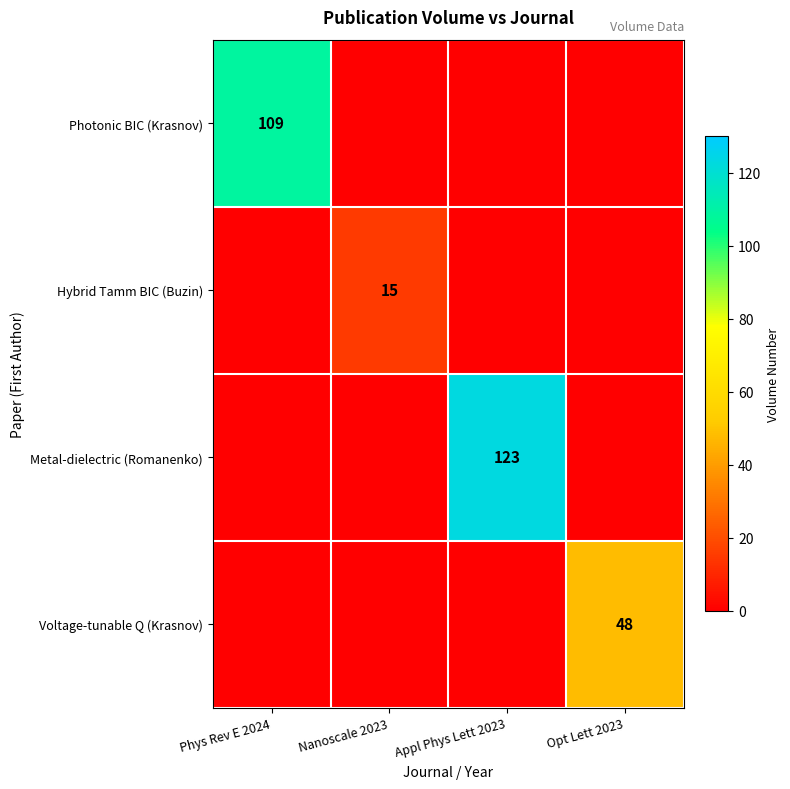

True or false: Voltage-tunable Q (Krasnov) has a value of 26 at Opt Lett 2023.

False